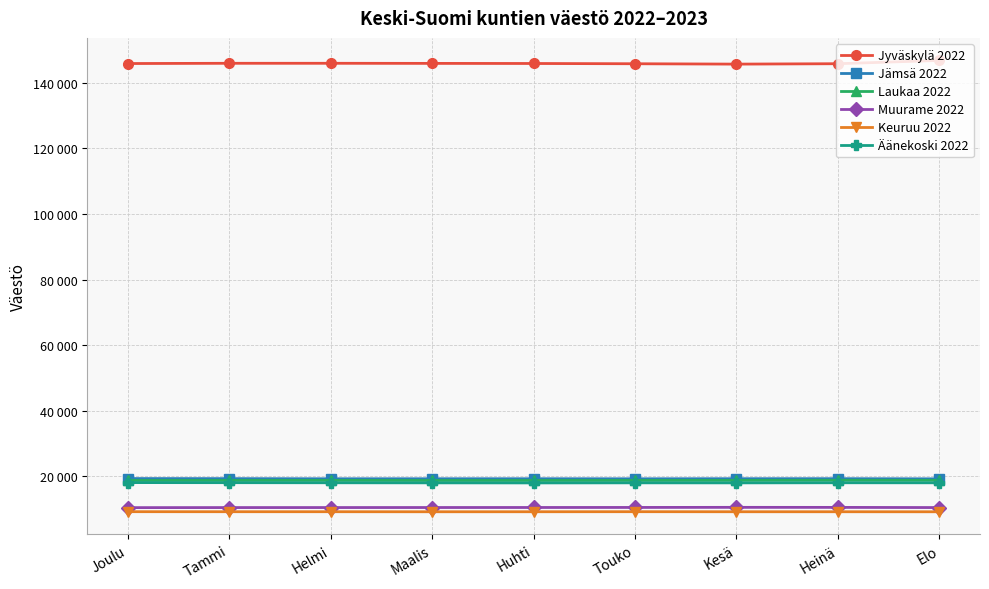

At which label does Jämsä 2022 first exceed 19292?

Joulu